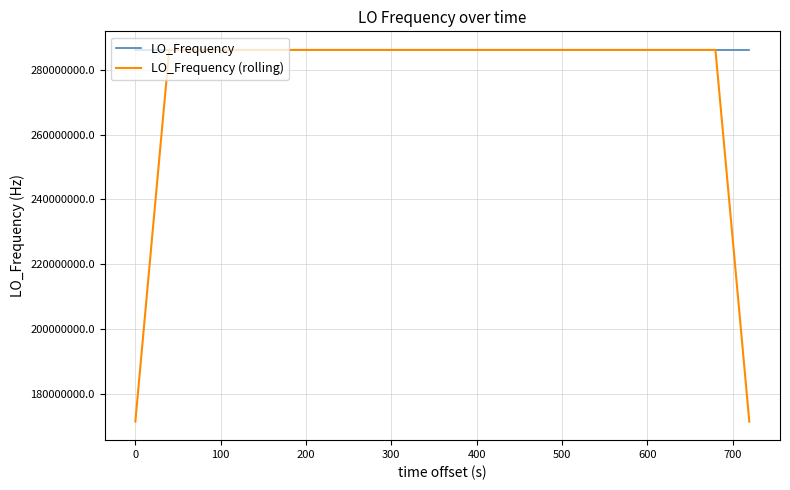

What is the minimum value shown in the chart?

171628199.5